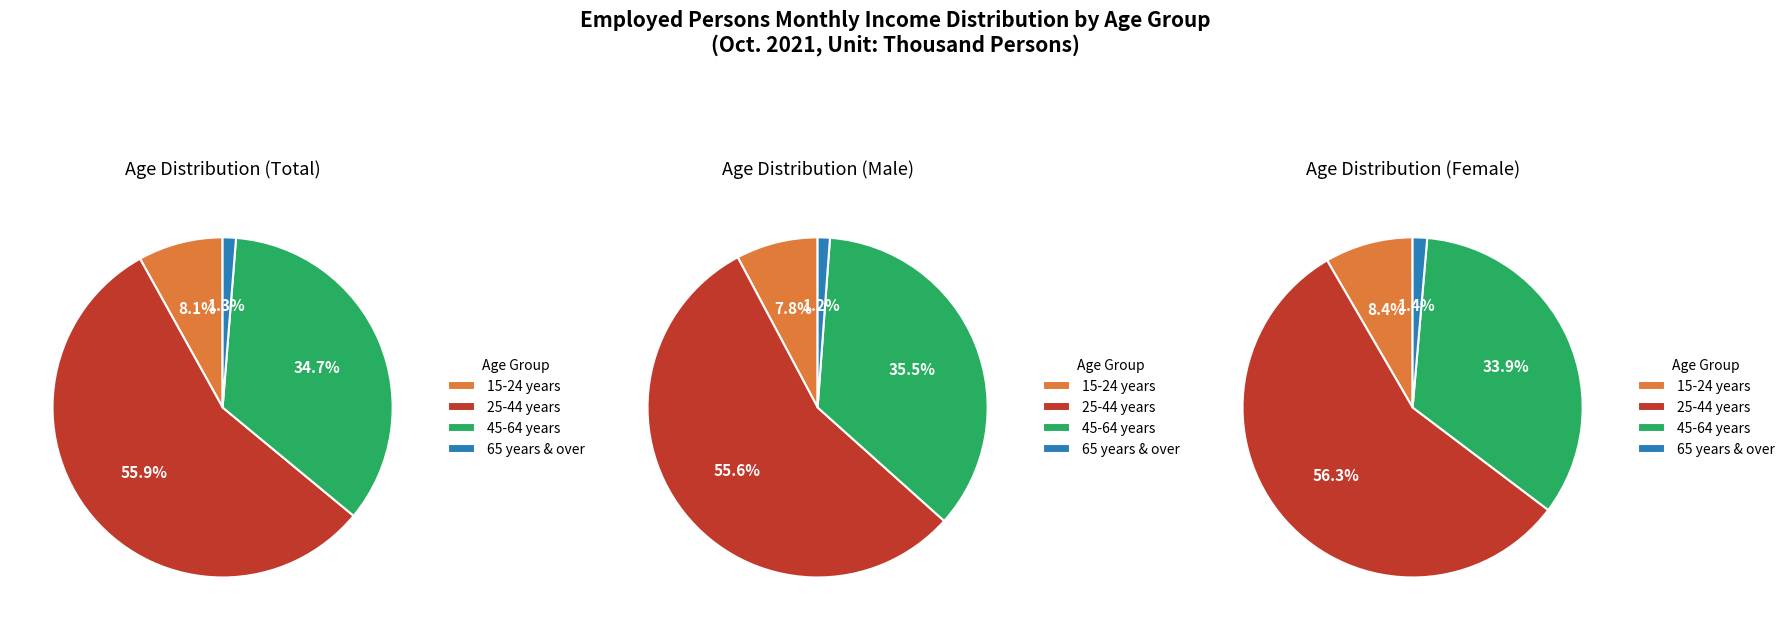

Does any single category account for the majority?

Yes